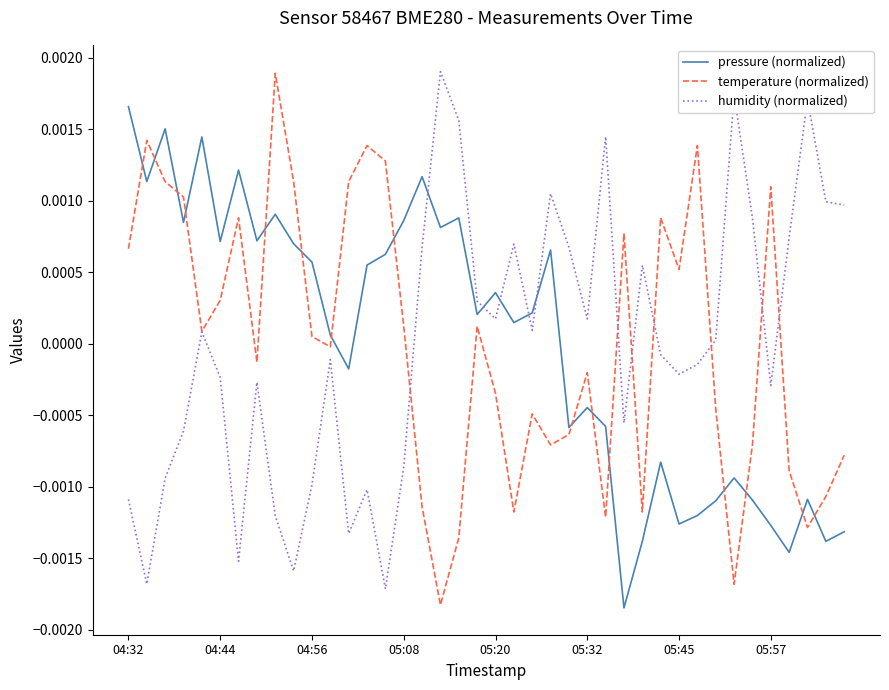

True or false: pressure (normalized) and humidity (normalized) cross at least once.

True